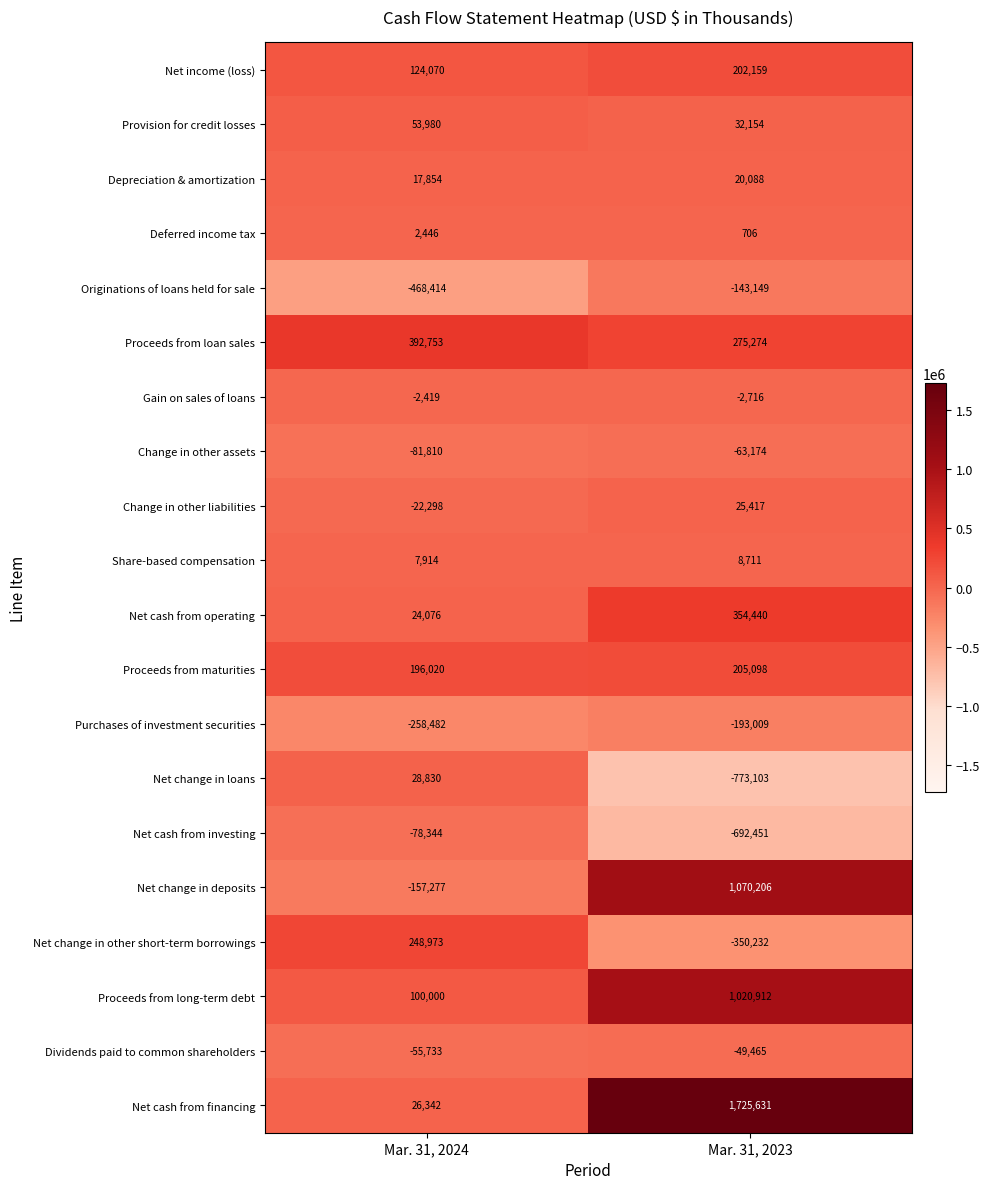

What value does the Net cash from financing series have at Mar. 31, 2024, to the nearest 50?

26350